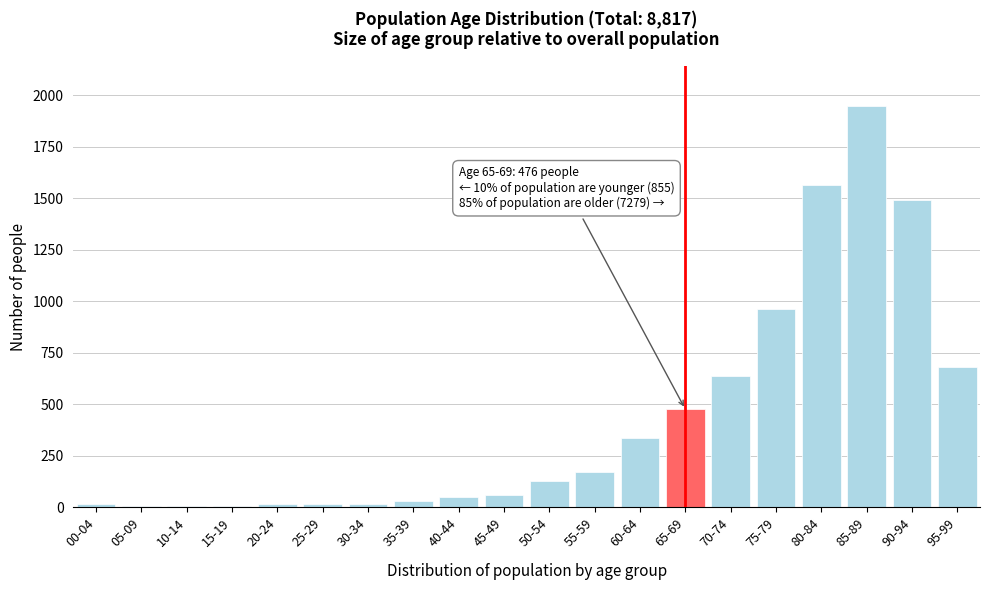

Is it true that the value at 70-74 is 637?

True